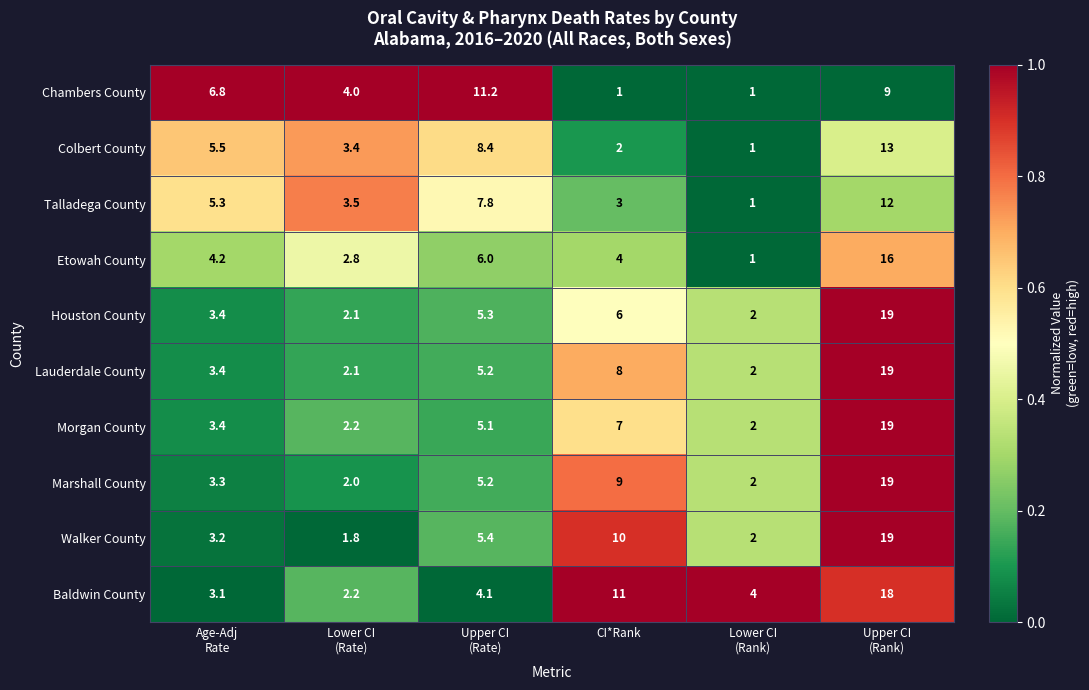

Which series has the largest range (max minus min)?

Walker County